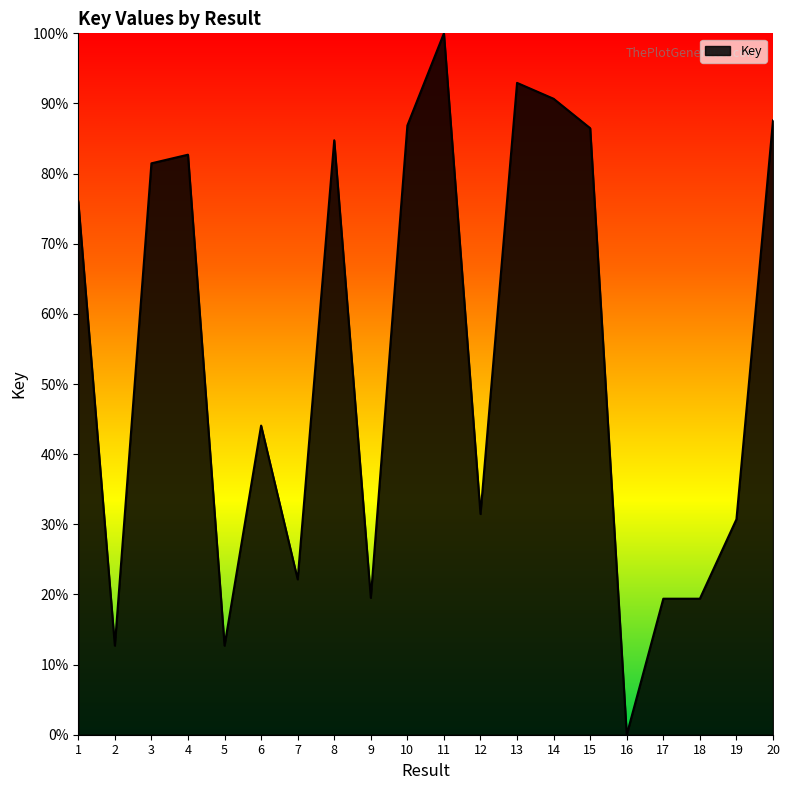

What is the approximate value at 5?

12.7